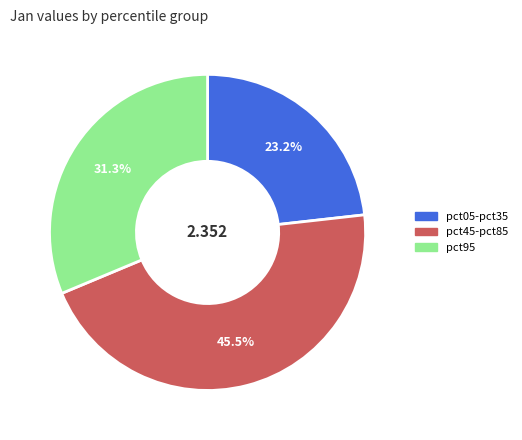

Which category has the smallest portion of the pie?

pct05-pct35